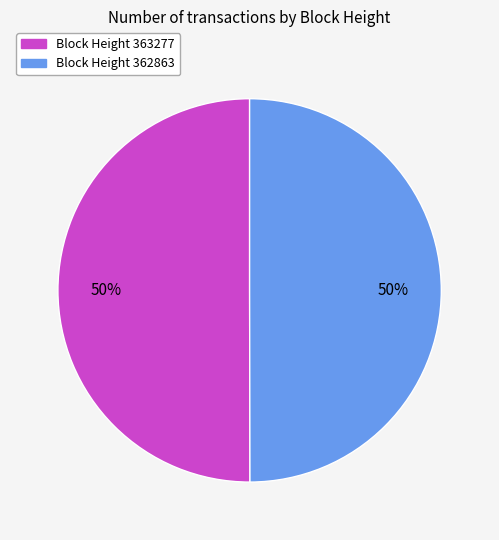

To the nearest percent, what portion does Block Height 363277 represent?

50%